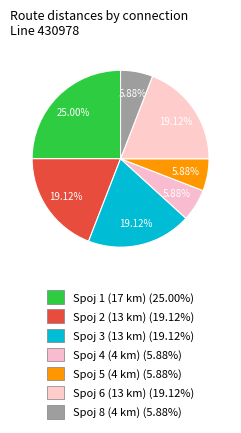

Rank the categories by value from lowest to highest.

Spoj 4 (4 km), Spoj 5 (4 km), Spoj 8 (4 km), Spoj 2 (13 km), Spoj 3 (13 km), Spoj 6 (13 km), Spoj 1 (17 km)